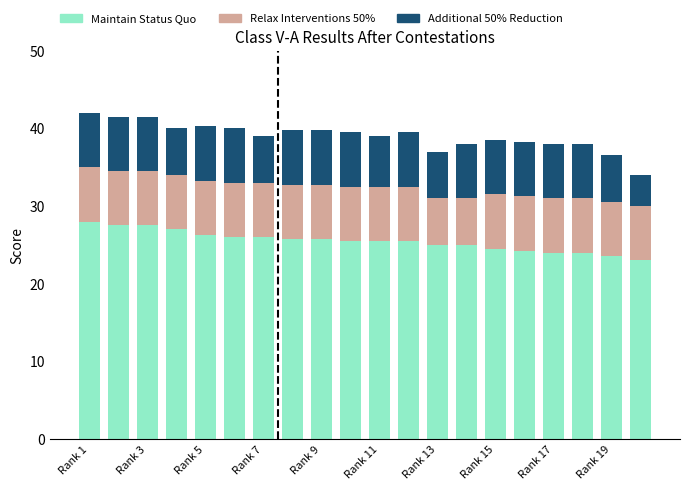

What is the minimum value for Maintain Status Quo?

23.0